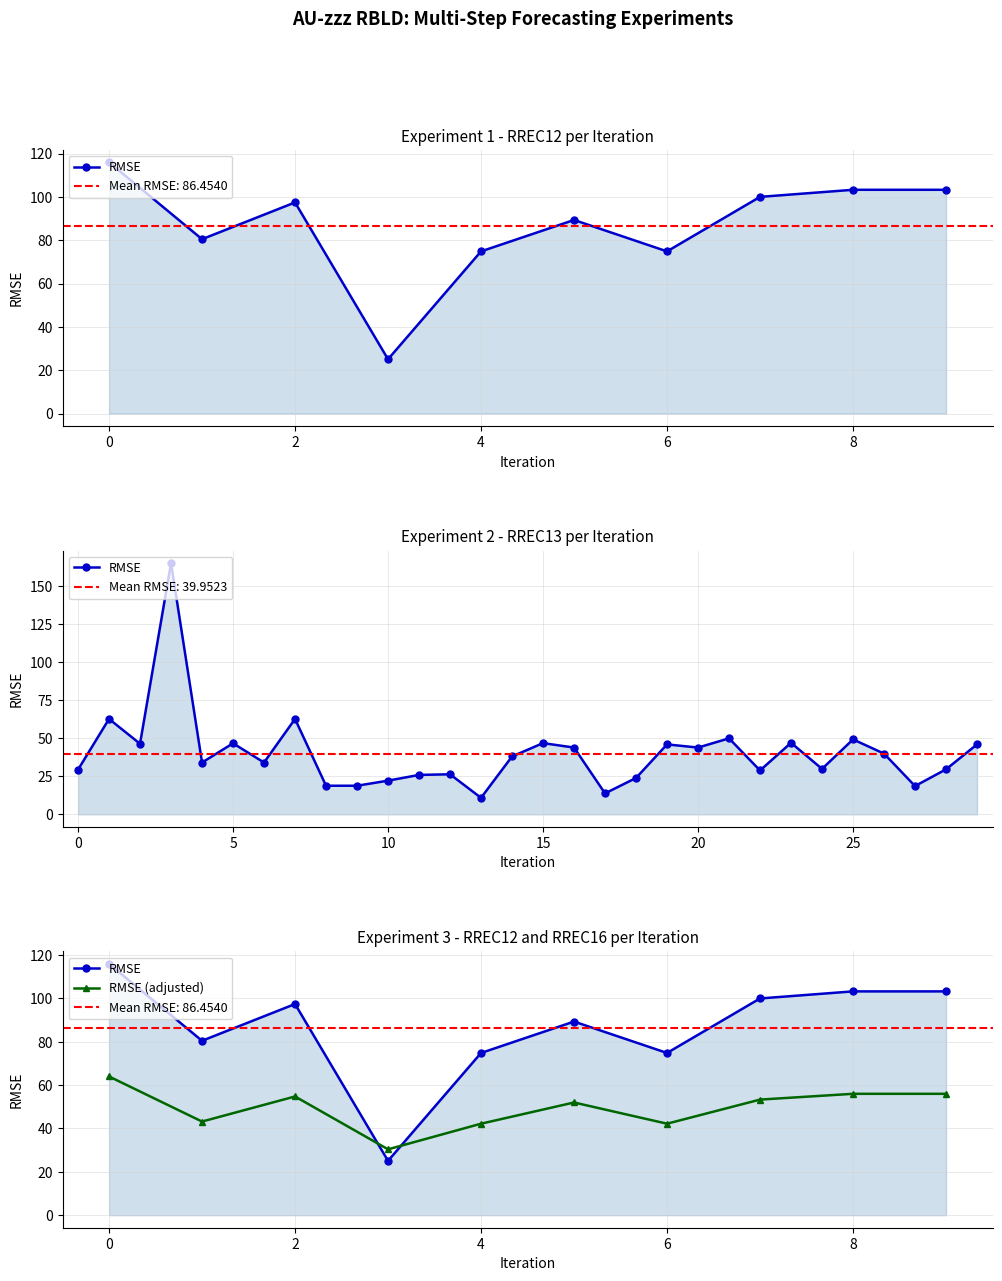

Which series has the largest range (max minus min)?

RMSE